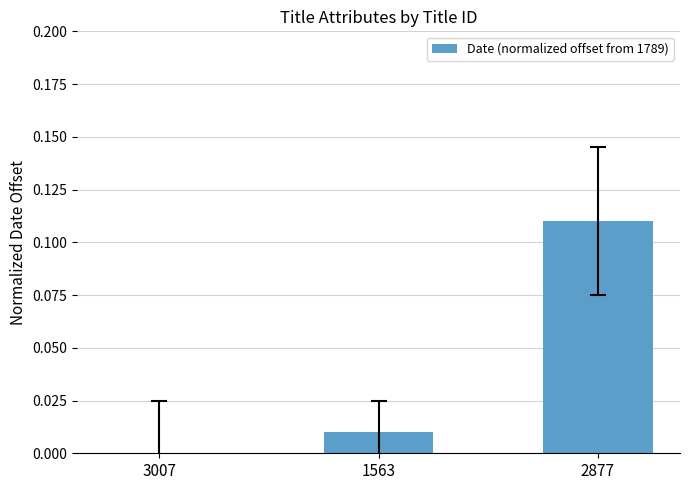

The value at 2877 is 0.2. True or false?

False